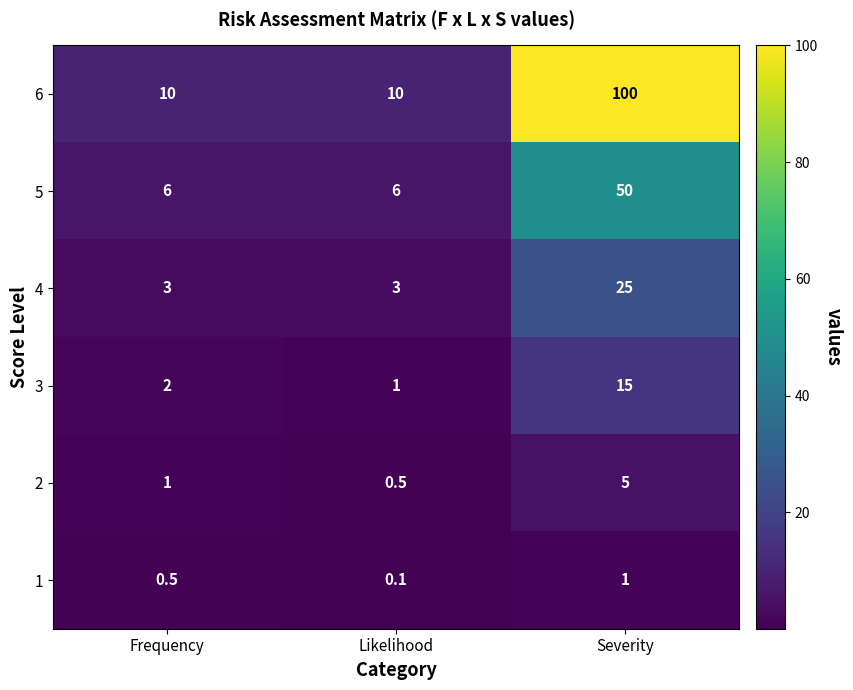

Is it true that 1 equals 1.7 at Severity?

False